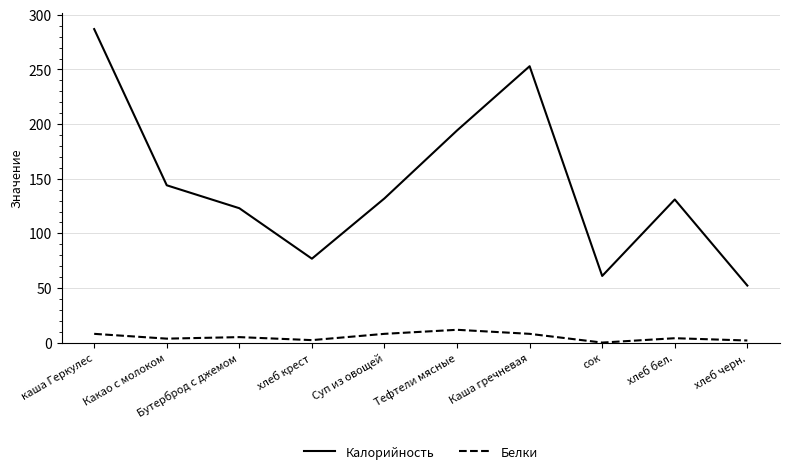

What is the difference between the maximum and minimum values in the Белки series?

11.7